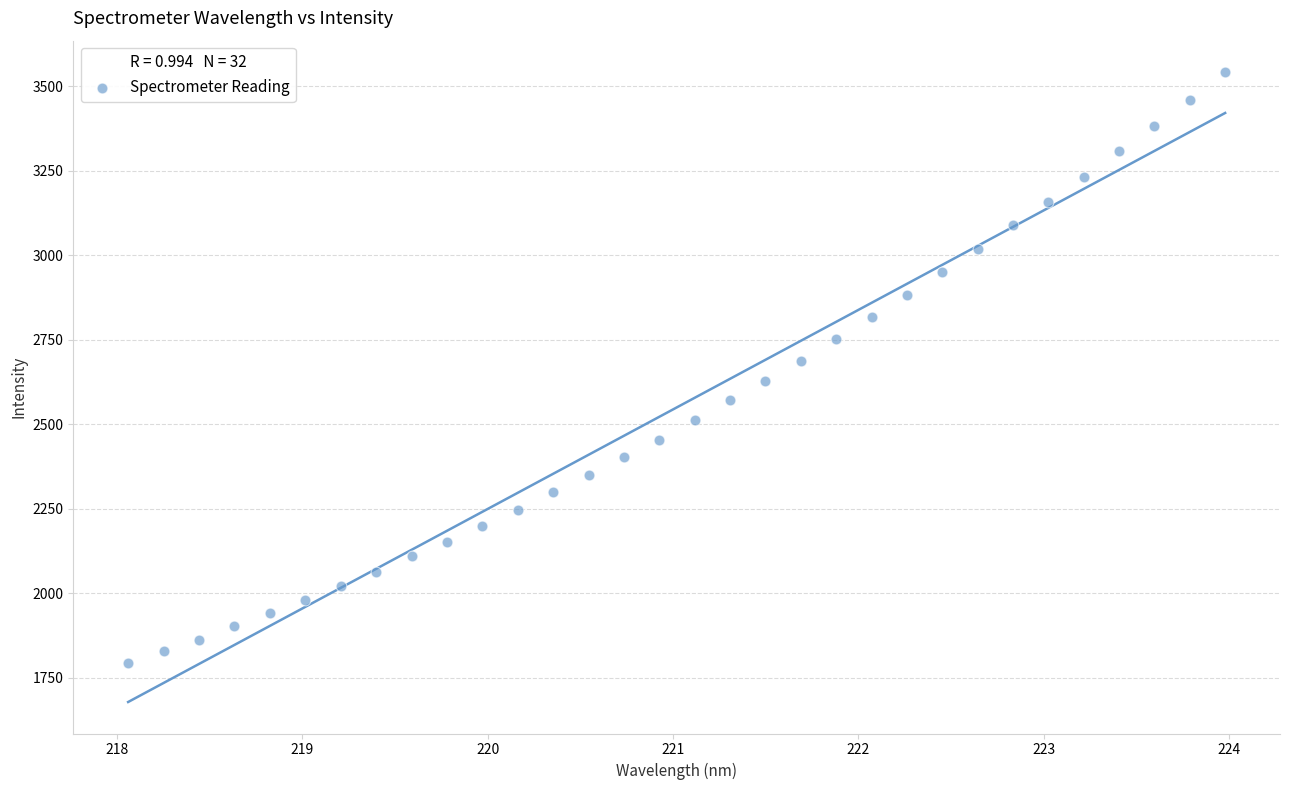

What is the range of Y values (max minus min)?

1748.6